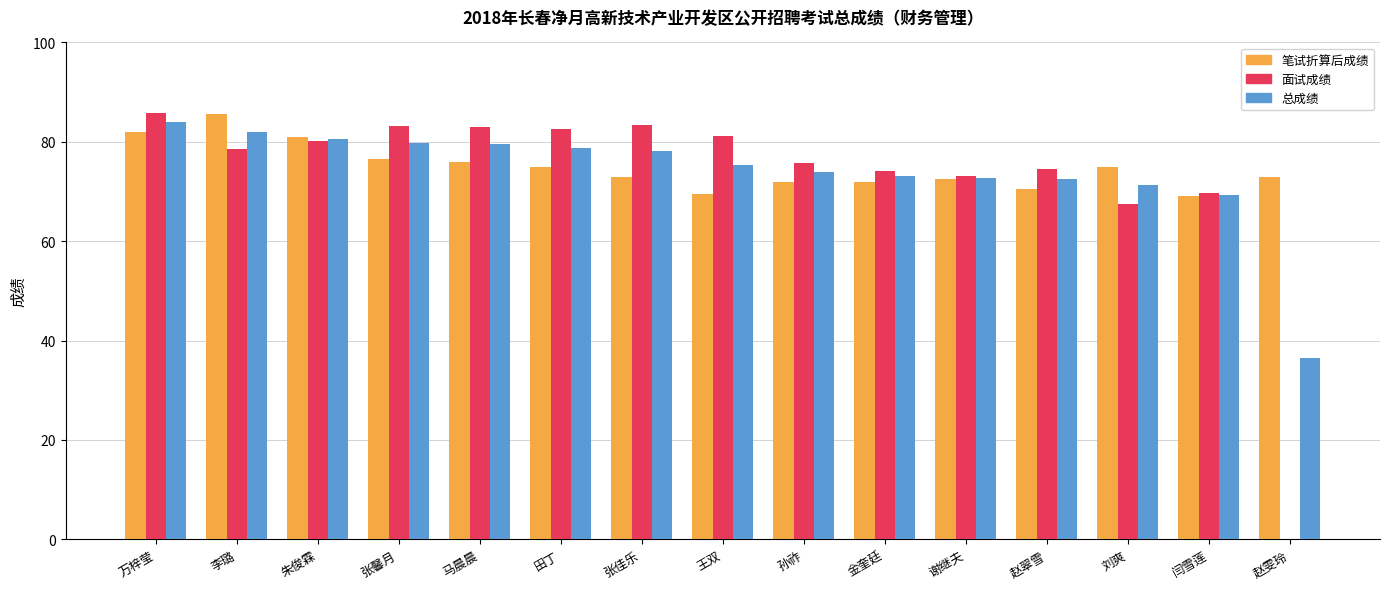

How many groups of bars are there?

15